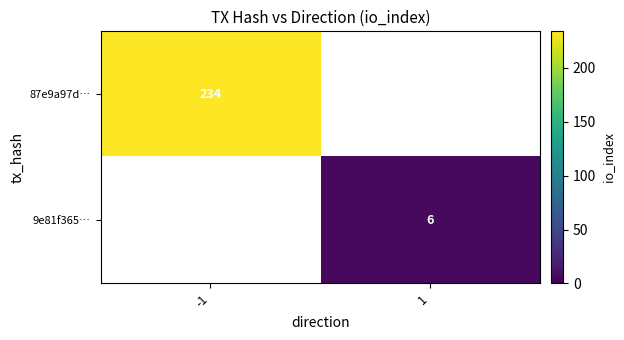

Which category has the highest value across all series?

-1